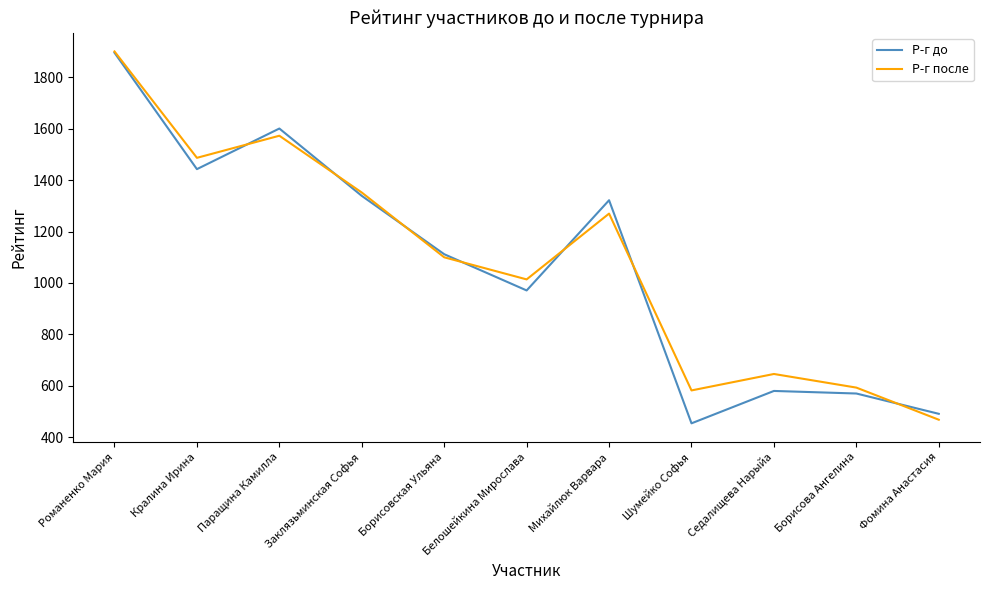

At which label does Р-г после reach its minimum?

Фомина Анастасия